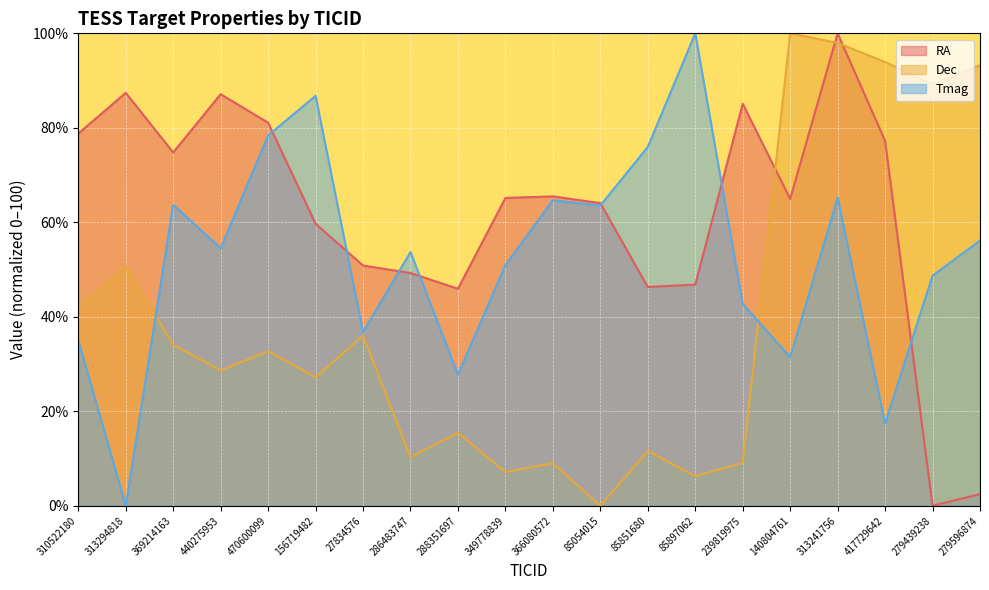

What is the label of the 3rd point from the right?

417729642